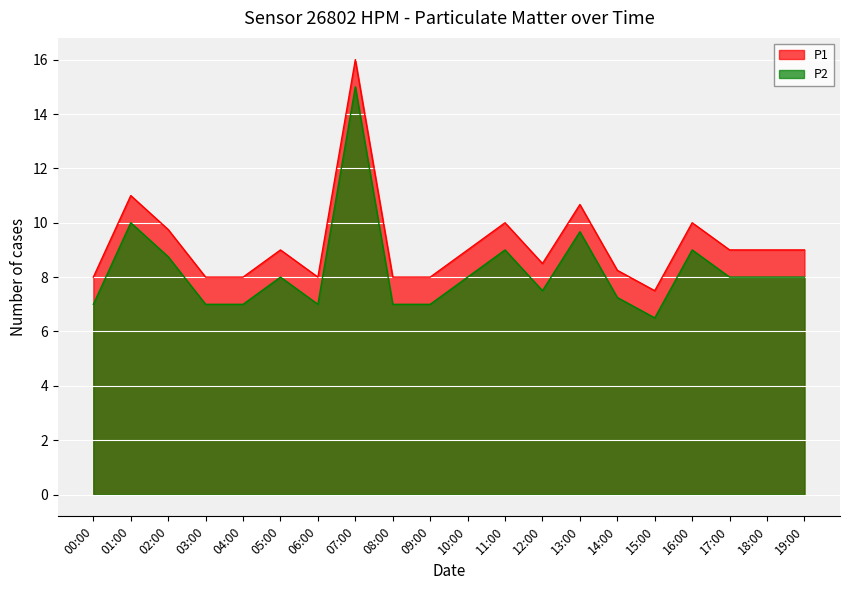

What is the greatest value displayed?

16.0